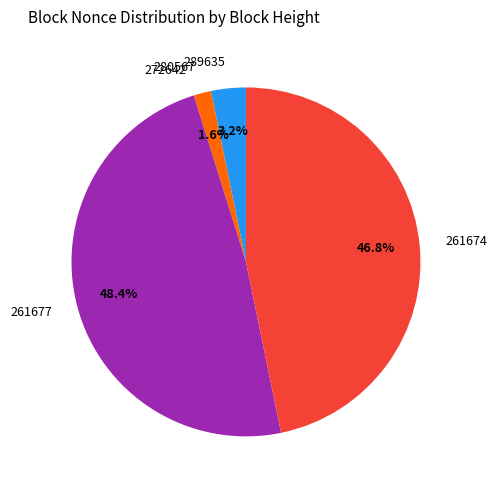

True or false: 280567 accounts for 12% of the total.

False